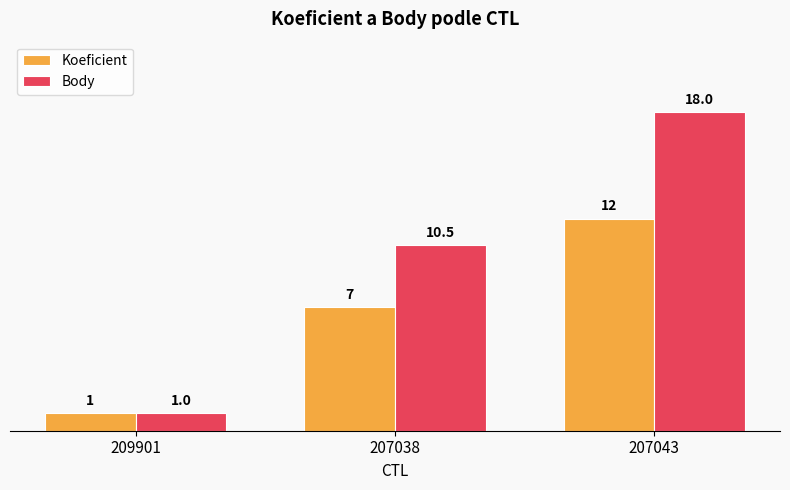

Rank the series by their maximum value, from highest to lowest.

Body, Koeficient